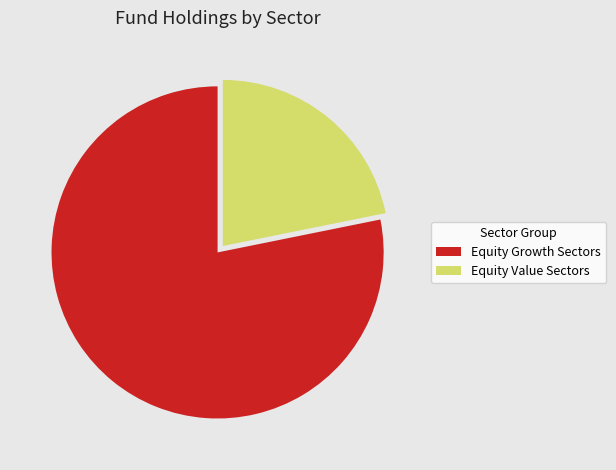

Is the sum of Equity Growth Sectors and Equity Value Sectors greater than half?

Yes